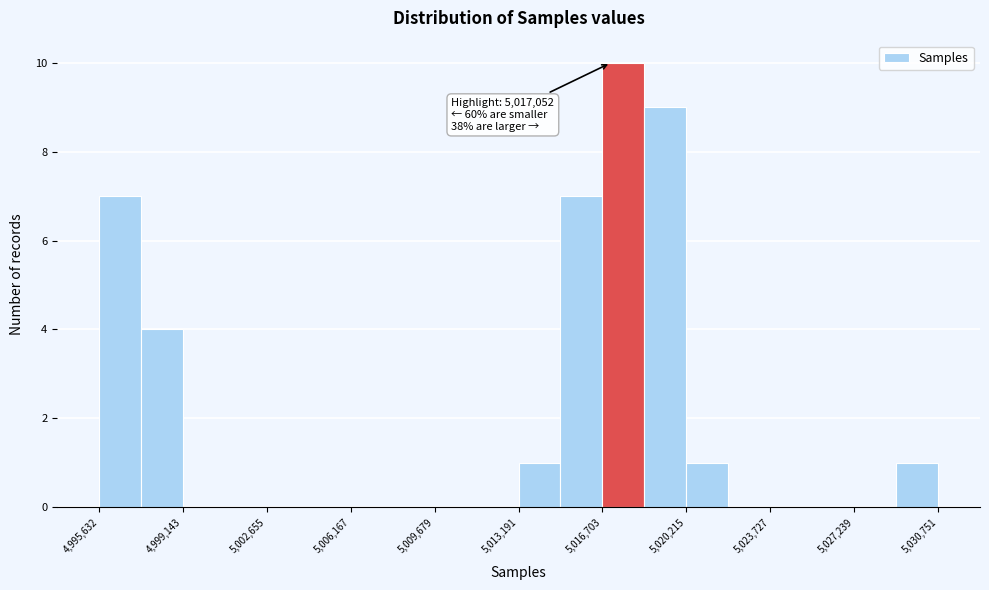

Around what value on the x-axis is the tallest bar? Give the approximate position of its centre, as read against the axis.

5017500